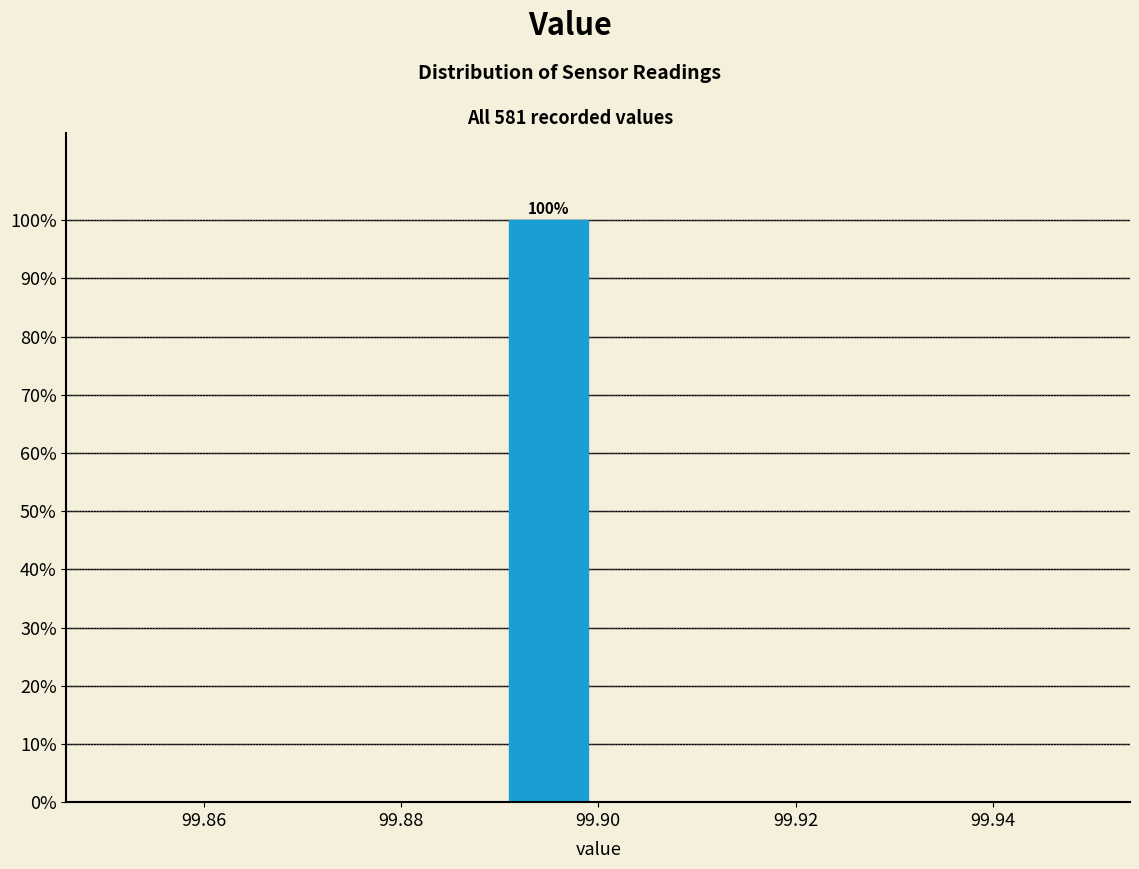

Which range on the x-axis has the tallest bar?

99.89 to 99.90